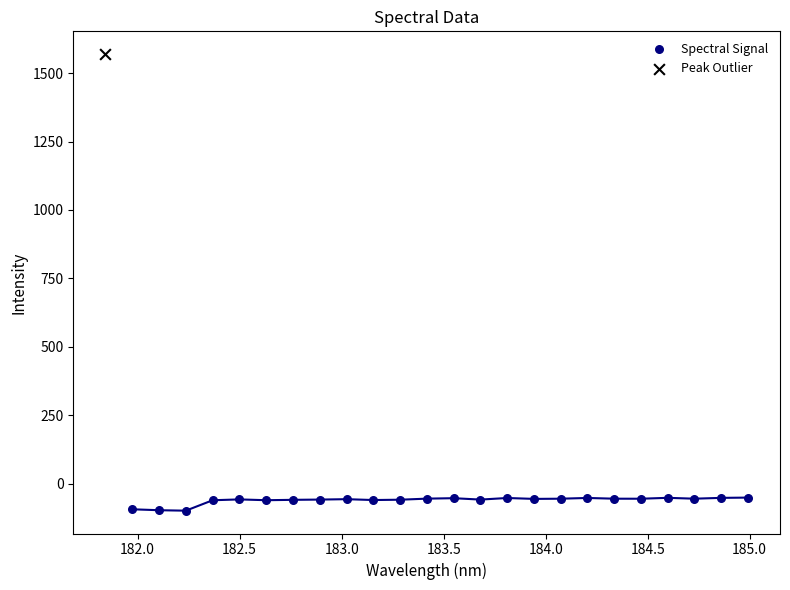

What are all the series names shown in the legend?

Spectral Signal, Peak Outlier